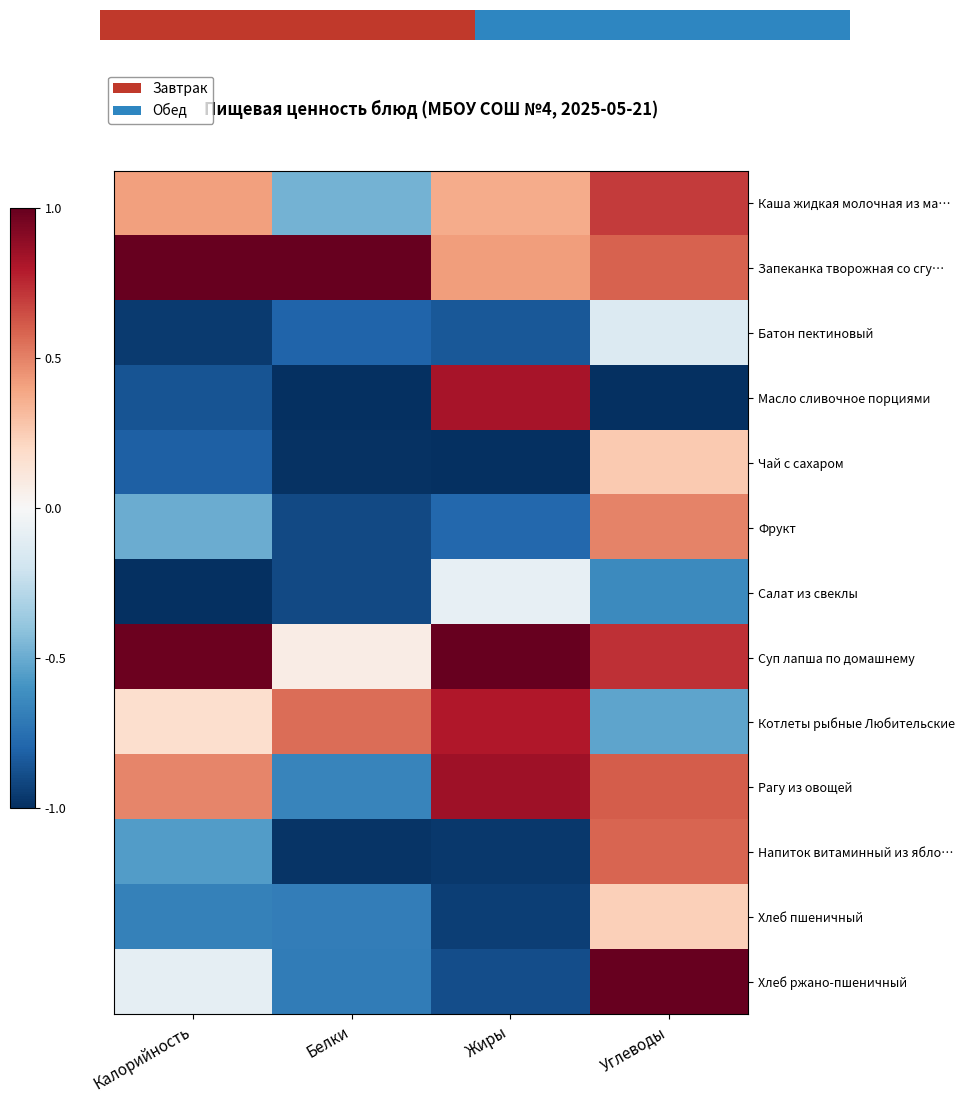

At how many categories does at least one series exceed 0?

4